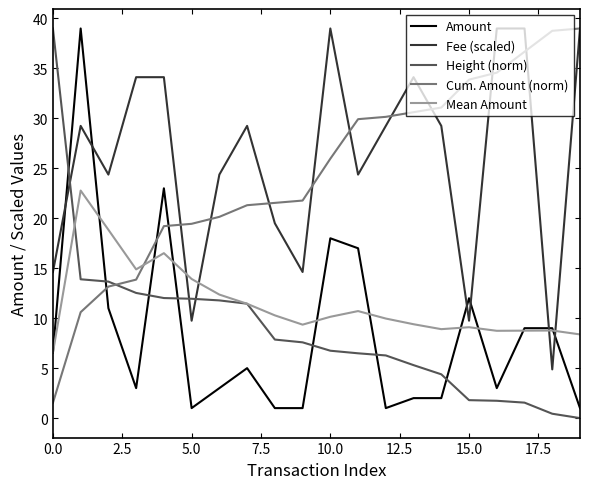

Which series ends up on top after the final intersection of Amount and Cum. Amount (norm)?

Cum. Amount (norm)